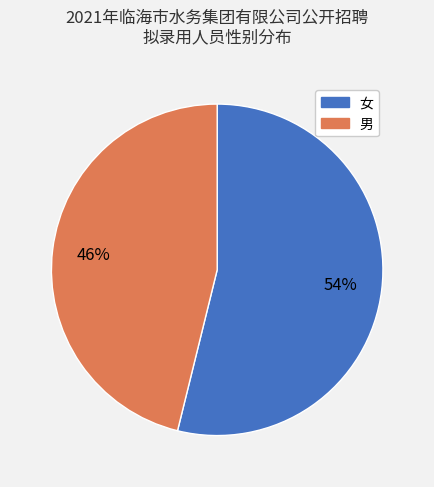

Count the number of slices in the pie.

2